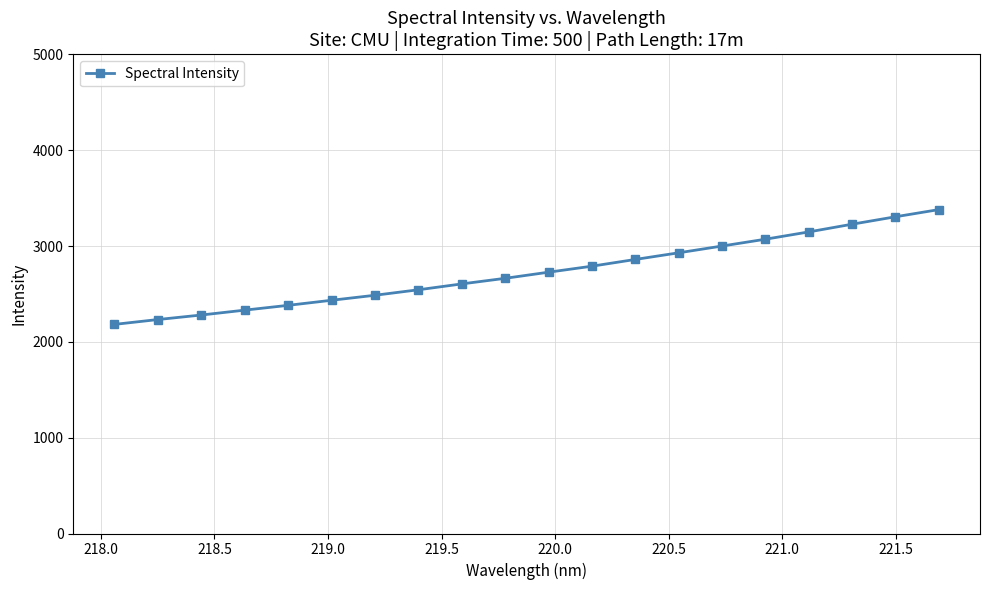

What is the smallest value displayed?

2182.0